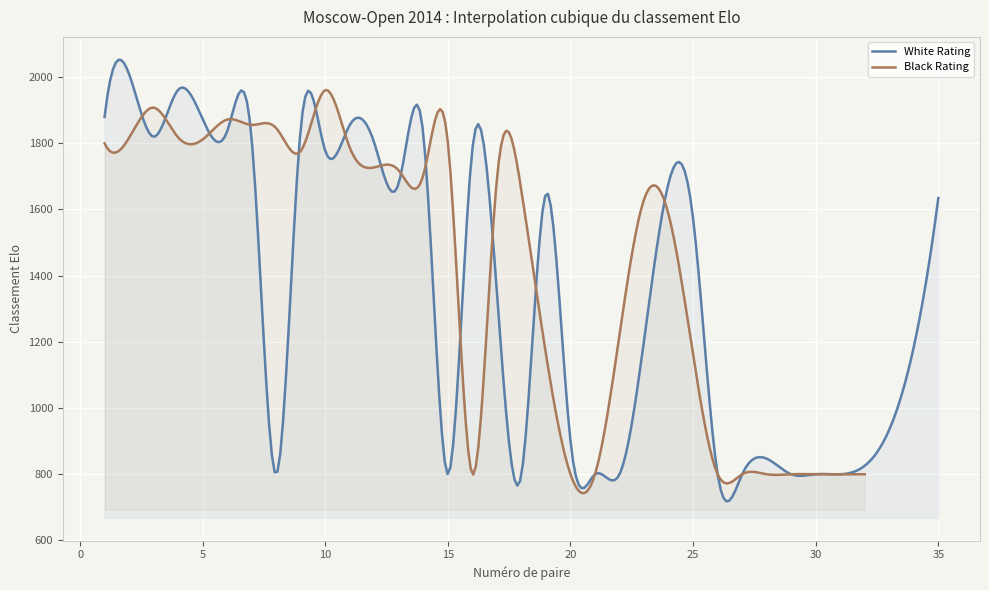

The Black Rating series shows 1704 at 14. True or false?

True